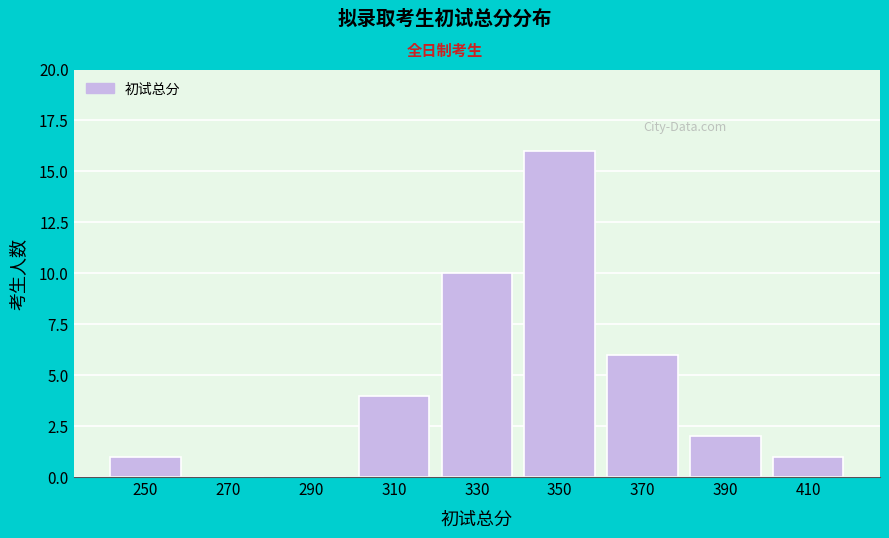

Reading right to left, transcribe all the data shown in this chart.

410=1	390=2	370=6	350=16	330=10	310=4	290=0	270=0	250=1